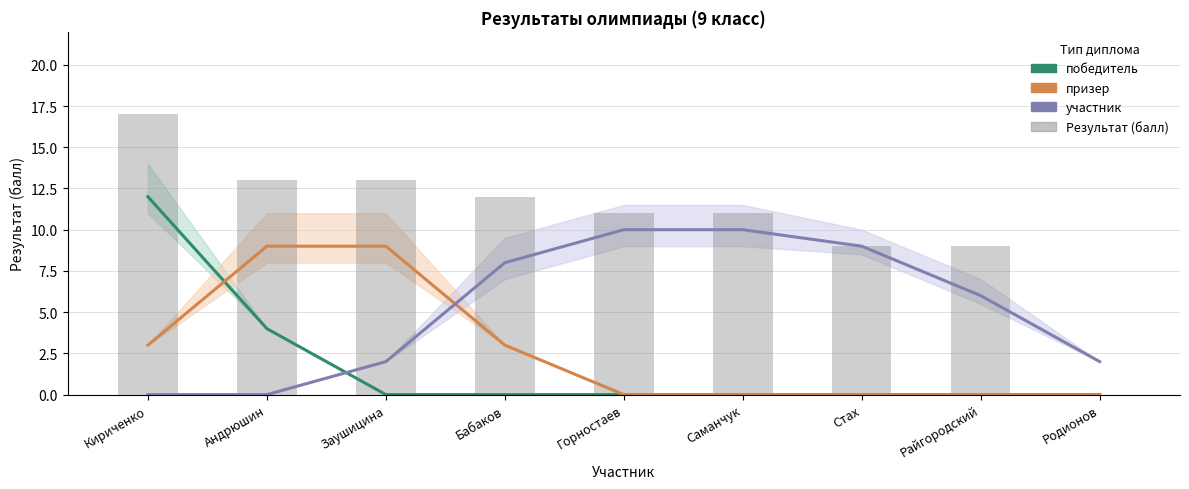

Which series has the widest spread of values?

Результат (балл)